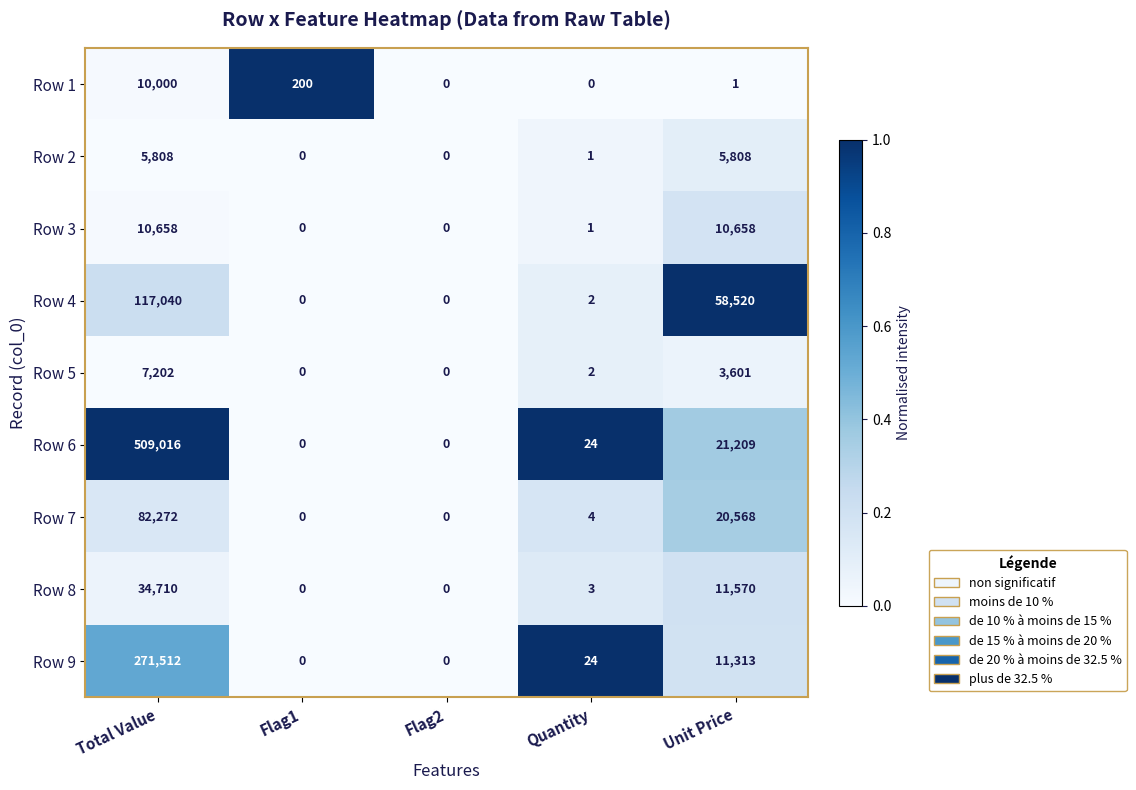

What is the highest value of the Row 9 series?

271512